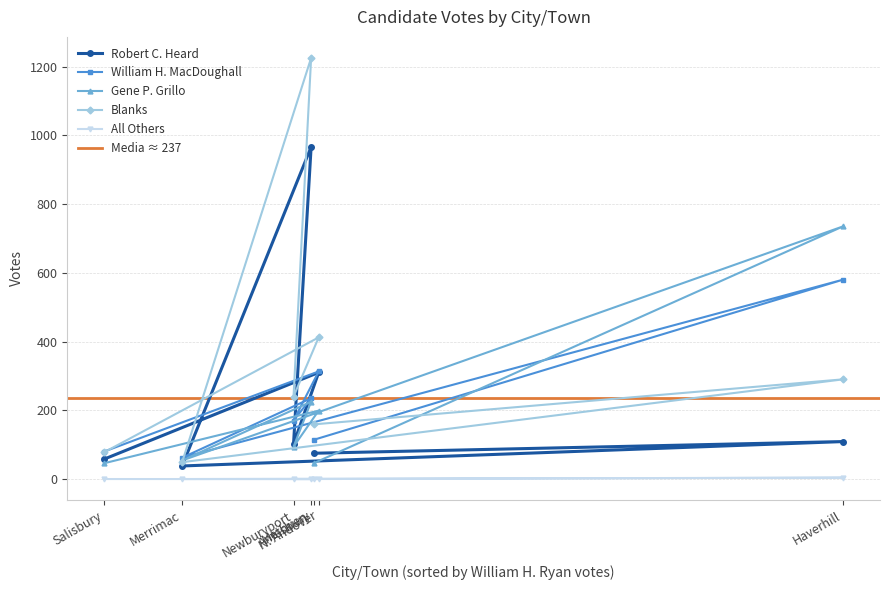

True or false: William H. MacDoughall has more than 0 interior local peaks.

True